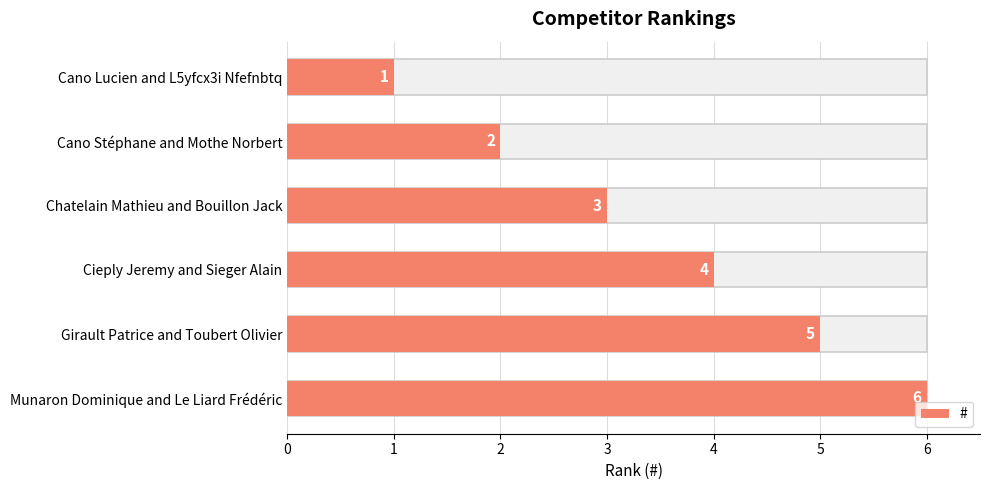

The chart shows a value of 6 at Munaron Dominique and Le Liard Frédéric. True or false?

True